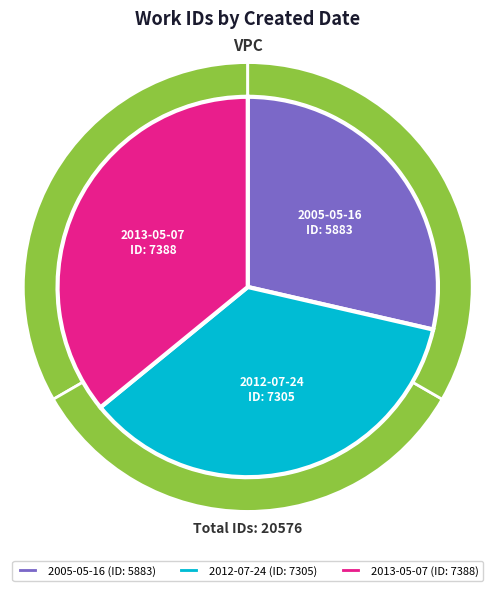

True or false: 2012-07-24 accounts for 30% of the total.

False